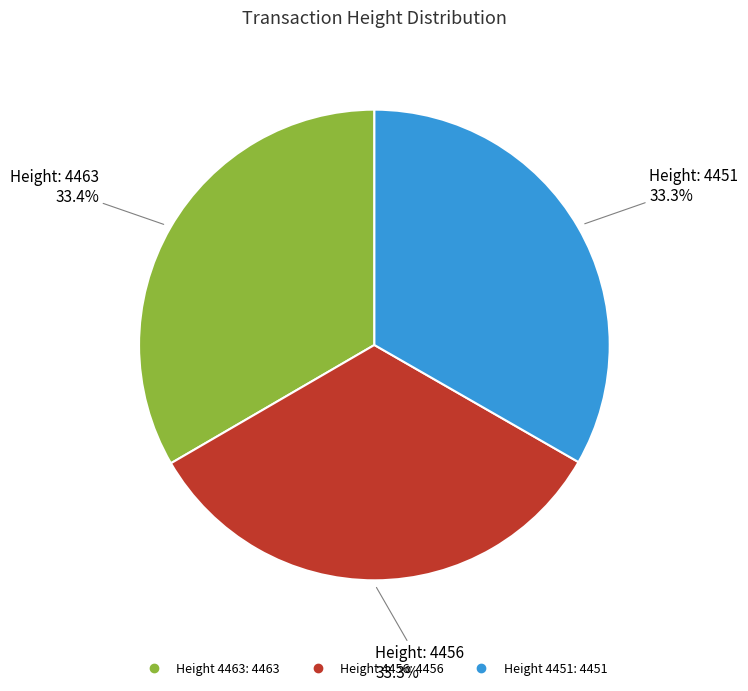

Is there any slice that represents more than half of the pie?

No